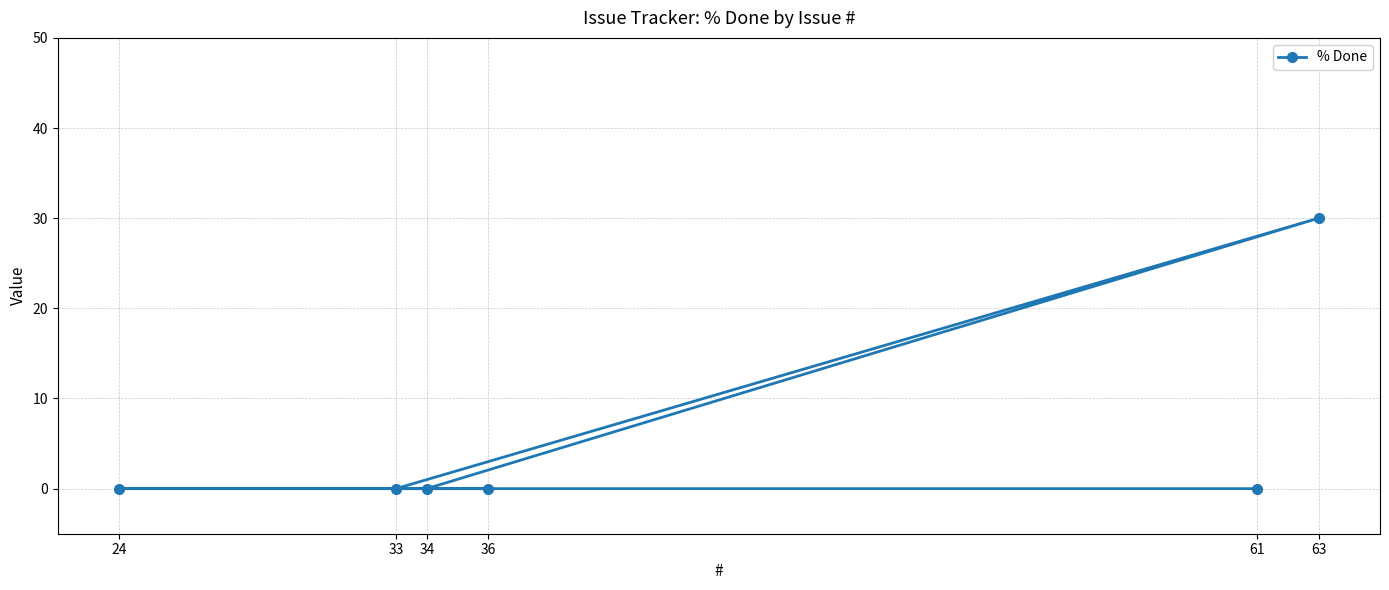

At which category does the chart reach its peak across all series?

63